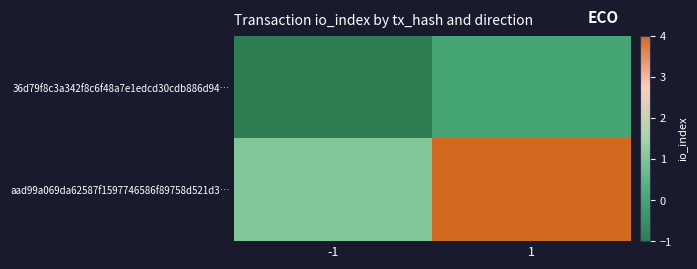

Between 1 and -1, which is larger?

1